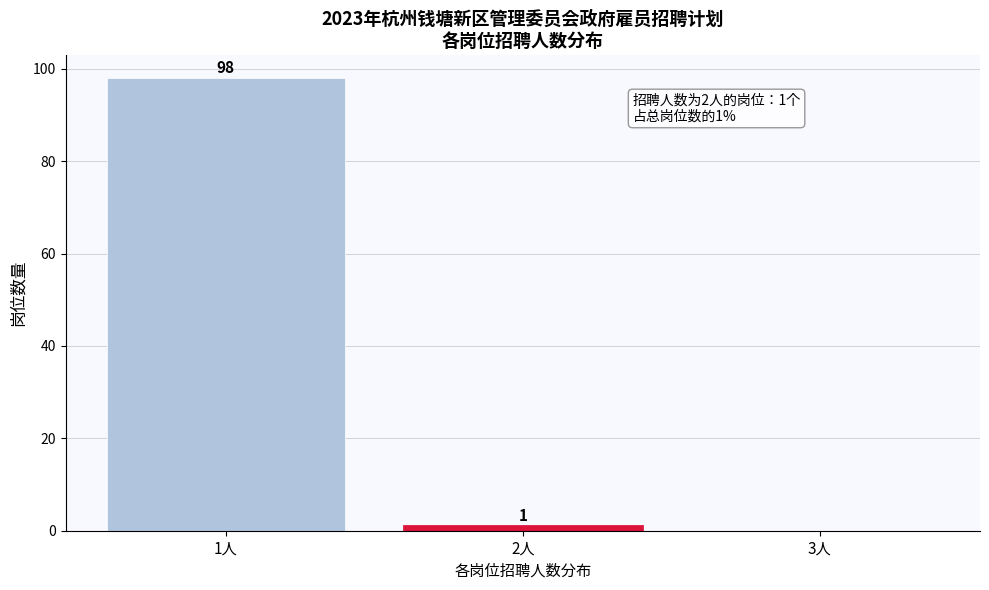

Reading right to left, extract all data points from this chart.

3人=0	2人=1	1人=98